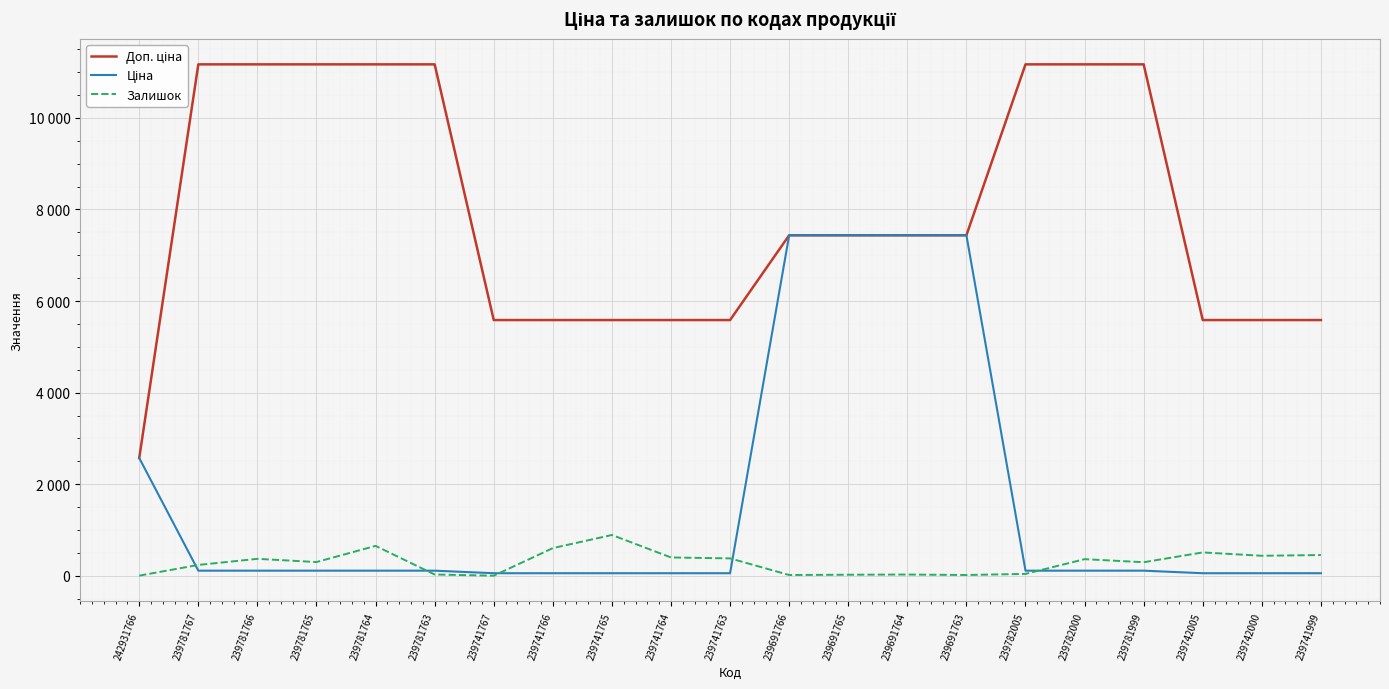

What position from the right is 239691766?

10